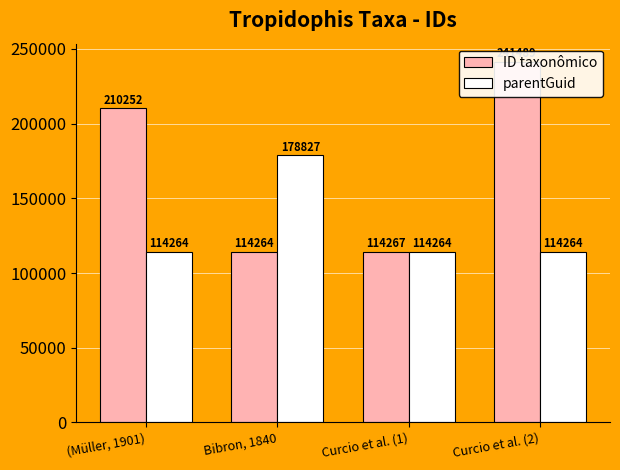

Reading left to right, list all the values displayed in this chart.

ID taxonômico: (Müller, 1901)=210252	Bibron, 1840=114264	Curcio et al. (1)=114267	Curcio et al. (2)=241489
parentGuid: (Müller, 1901)=114264	Bibron, 1840=178827	Curcio et al. (1)=114264	Curcio et al. (2)=114264